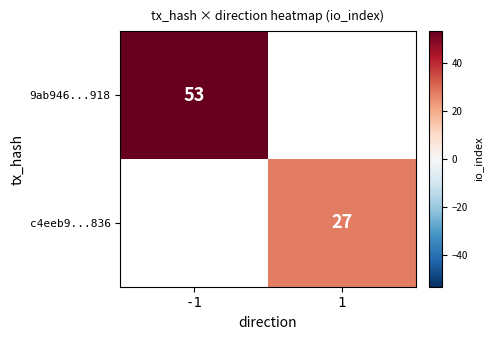

Is it true that 9ab946...918 equals 33 at -1?

False